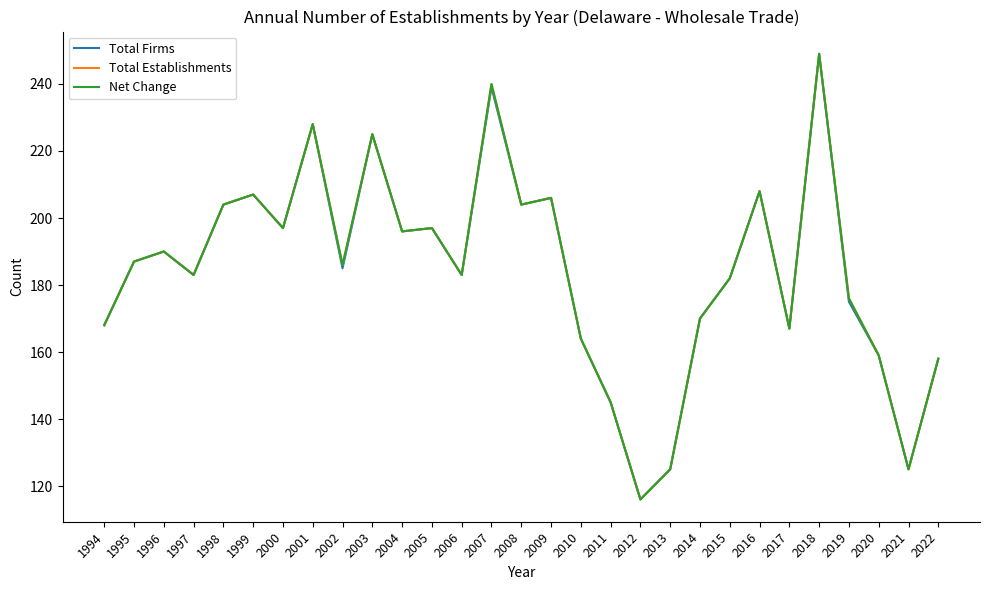

At which category is the sum across all series the highest?

2018